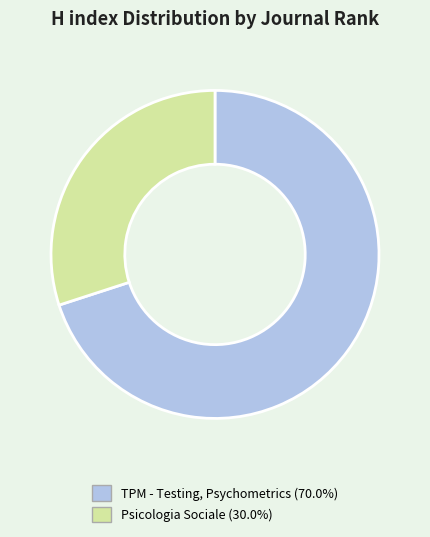

Does any single category account for the majority?

Yes